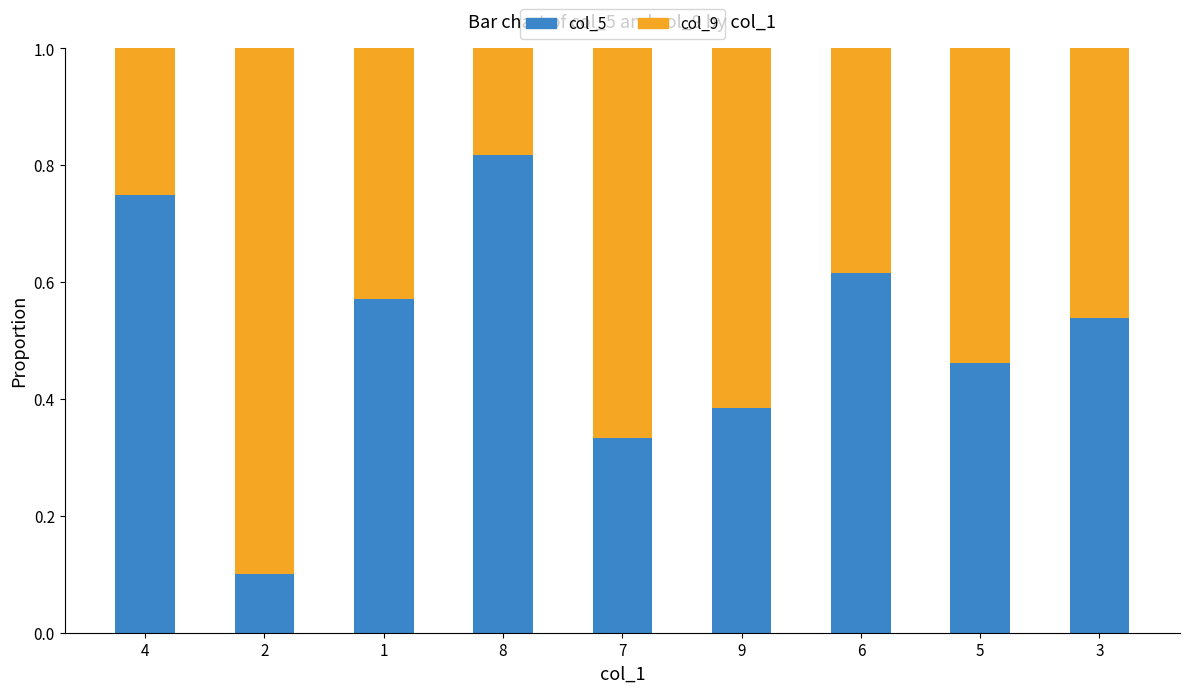

The col_5 series shows 0.9 at 3. True or false?

False